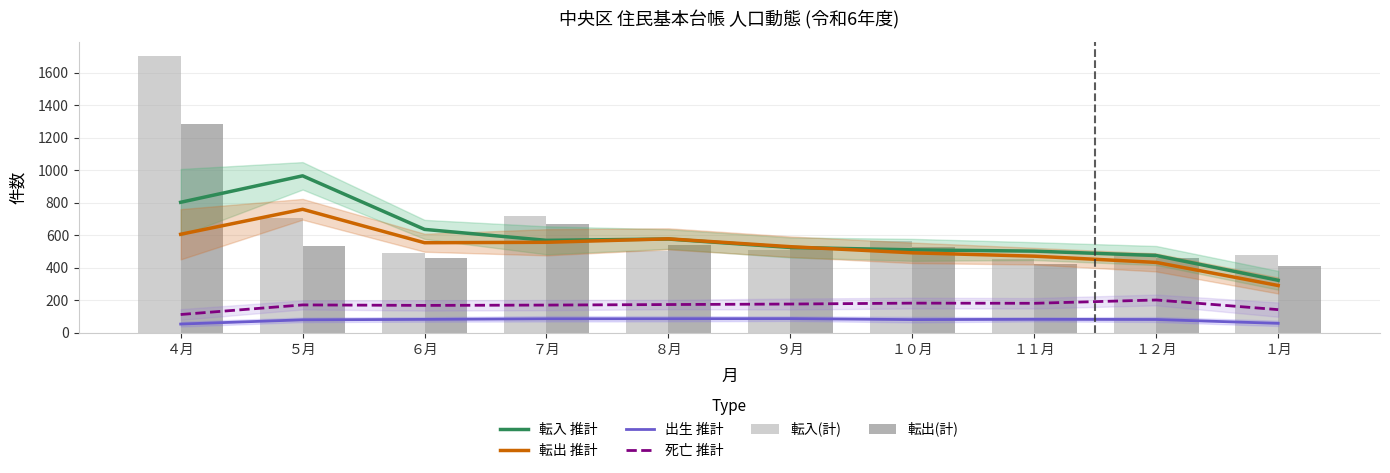

Rank the categories by 転出(計) value from highest to lowest.

４月, ７月, ８月, ５月, ９月, １０月, １２月, ６月, １１月, １月